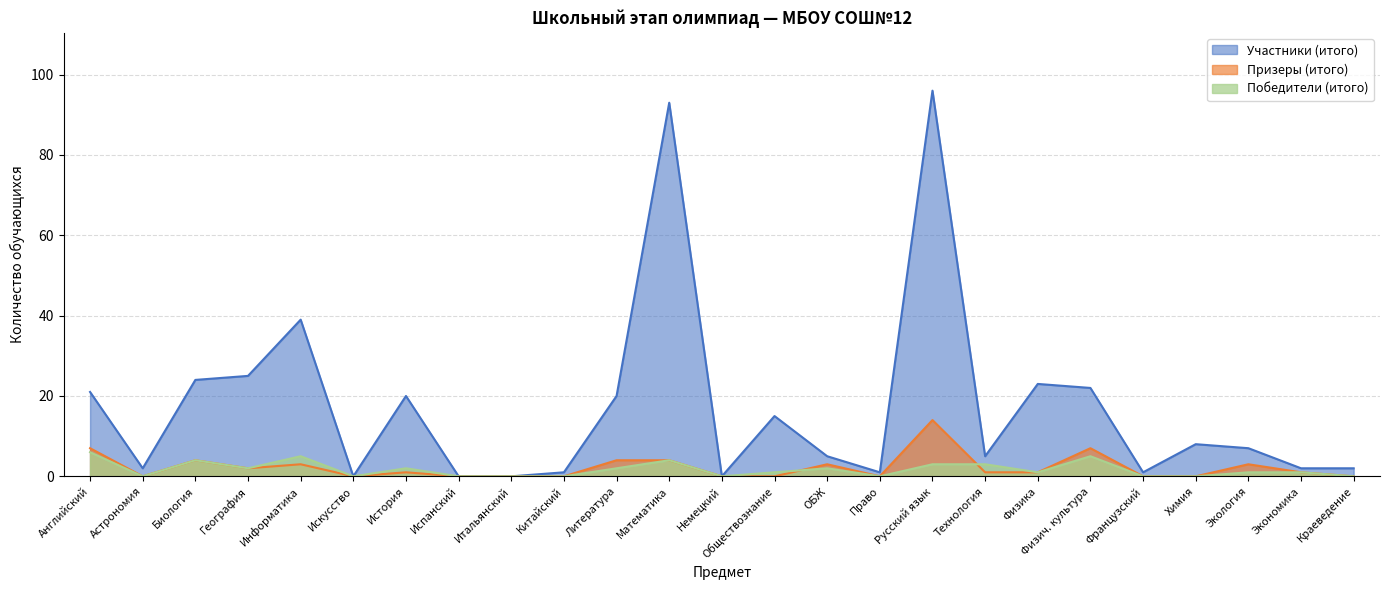

What is the spread (max minus min) of values at Литература?

18